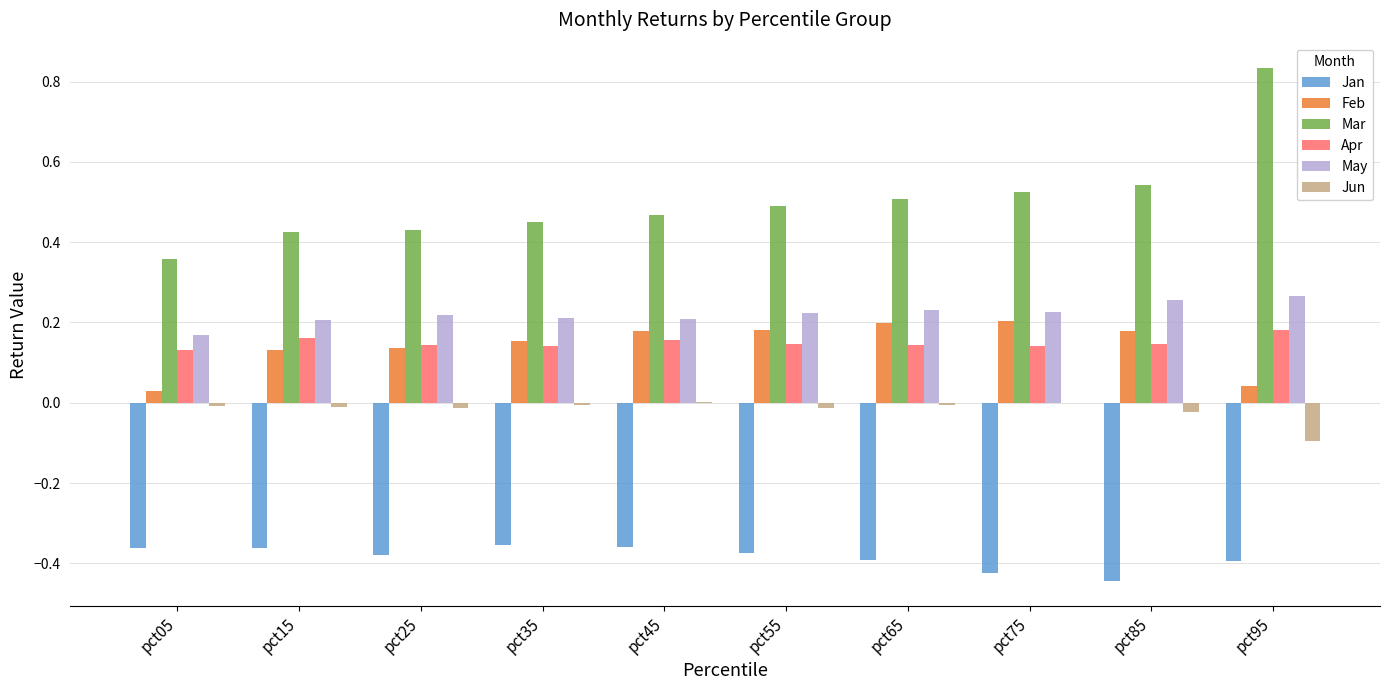

What is the sum of all Feb values?

1.4